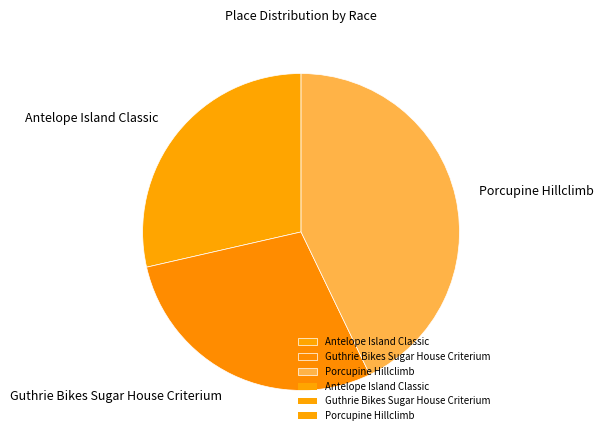

Which has a higher value, Porcupine Hillclimb or Antelope Island Classic?

Porcupine Hillclimb